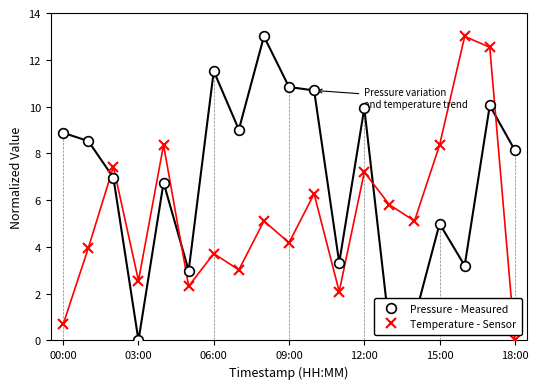

Which series has the largest total across all categories?

Pressure - Measured